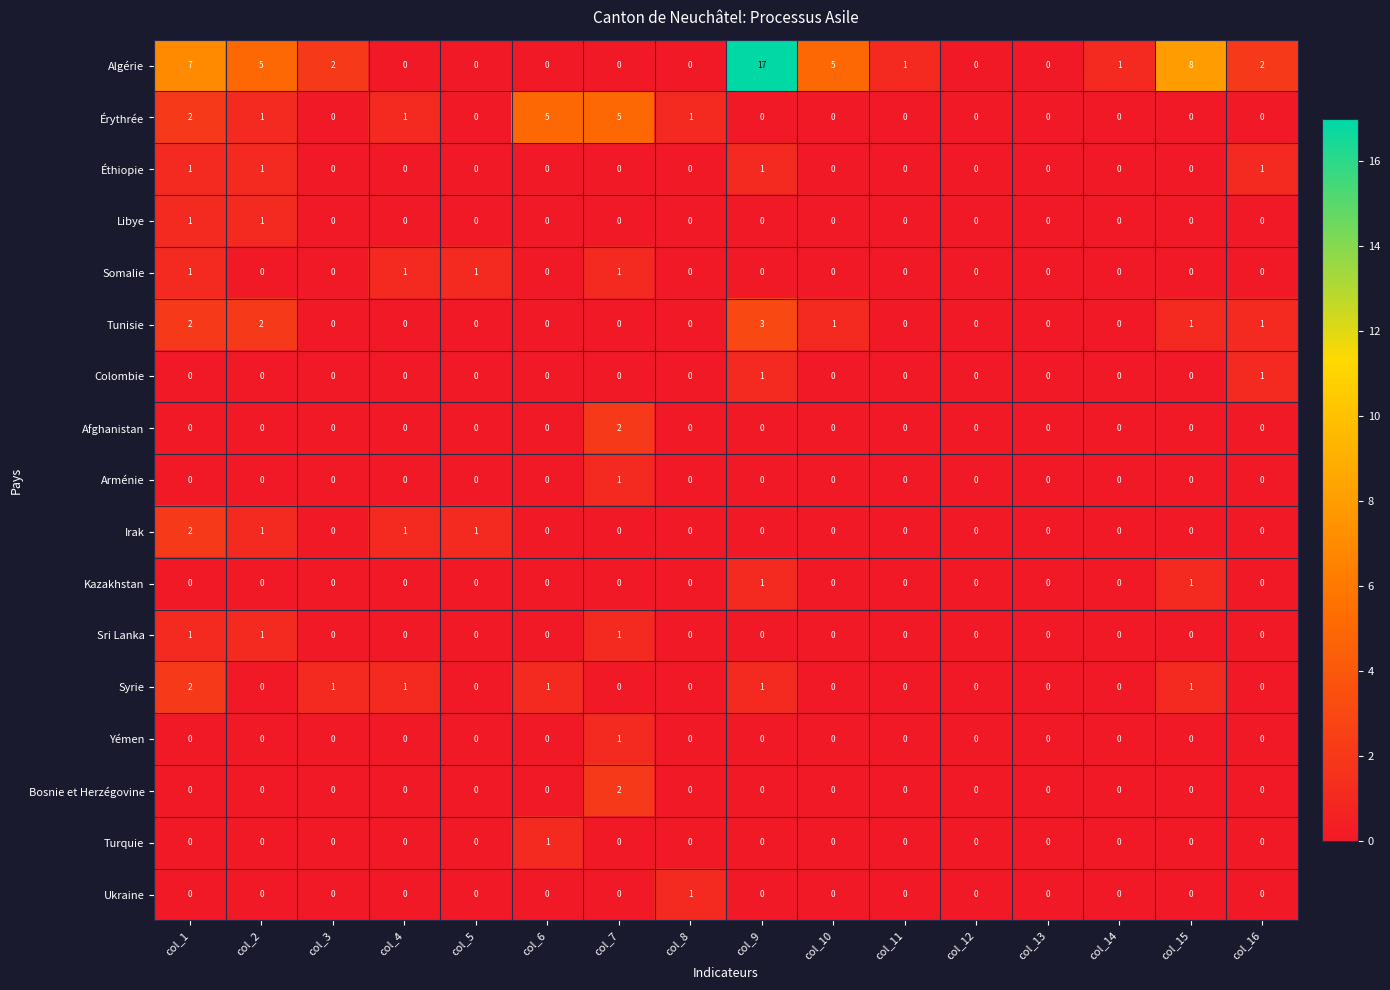

The value of Ukraine at col_12 is 0. True or false?

True